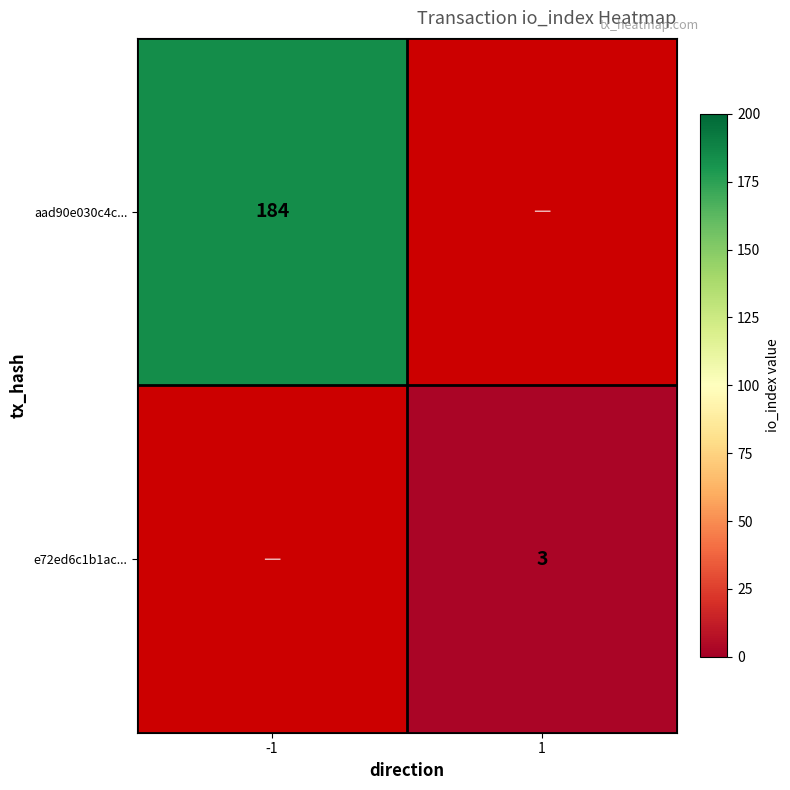

What is the smallest value displayed?

3.0